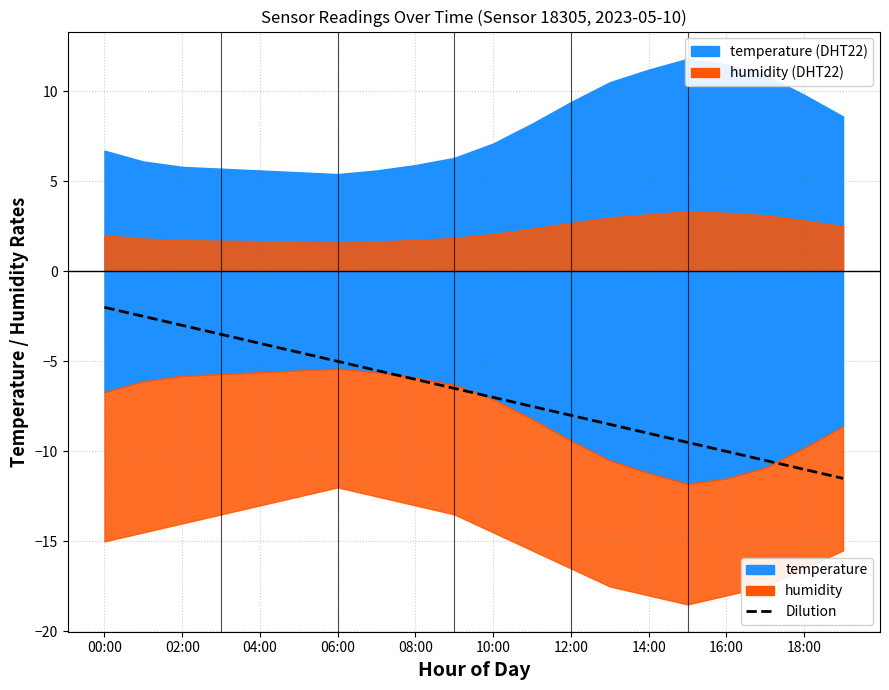

Which category has the highest value across all series?

00:00